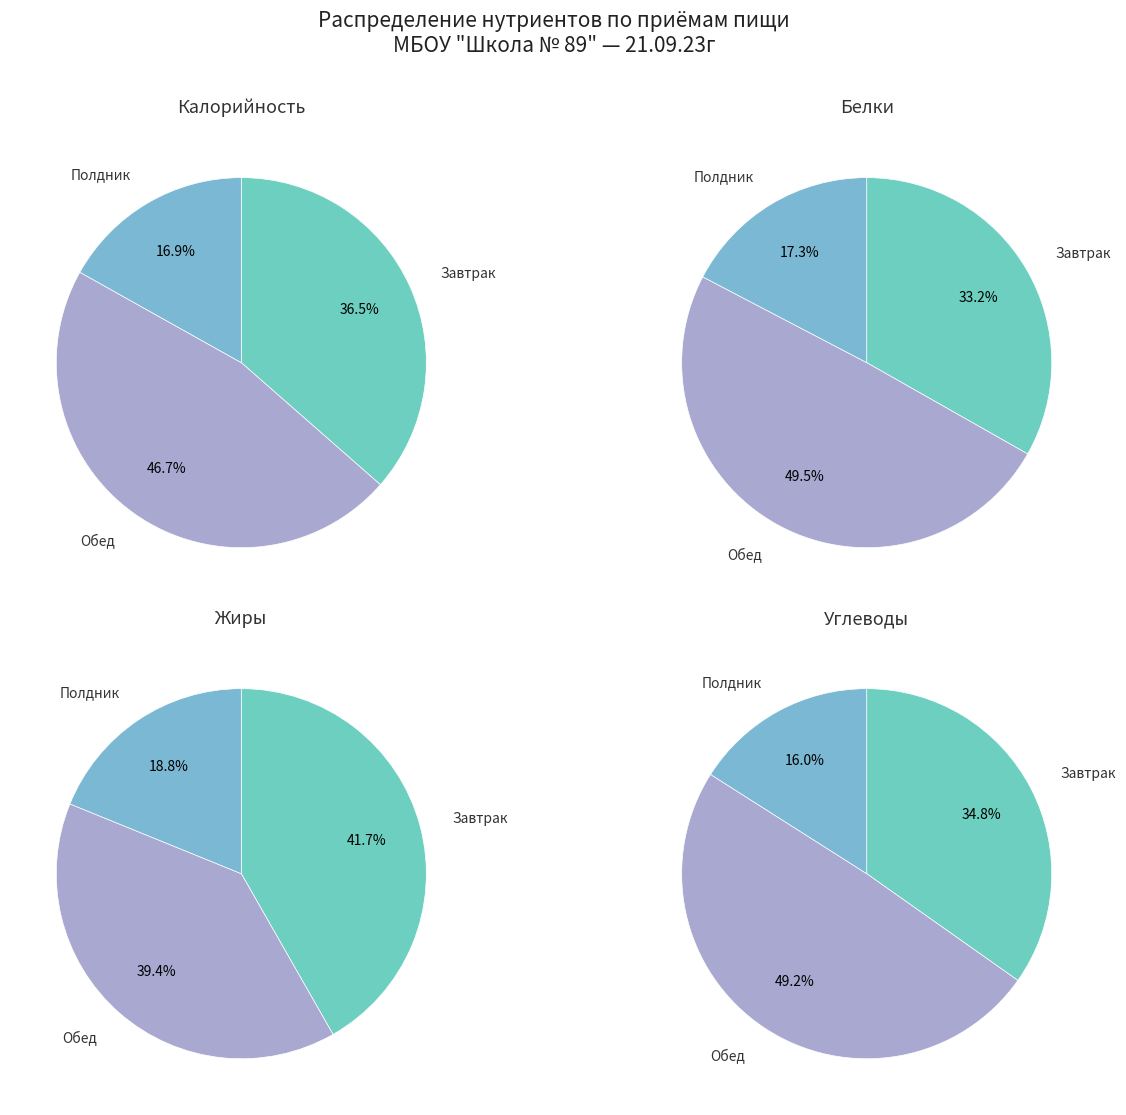

To the nearest percent, what is the difference between the largest and smallest slice percentages?

32%